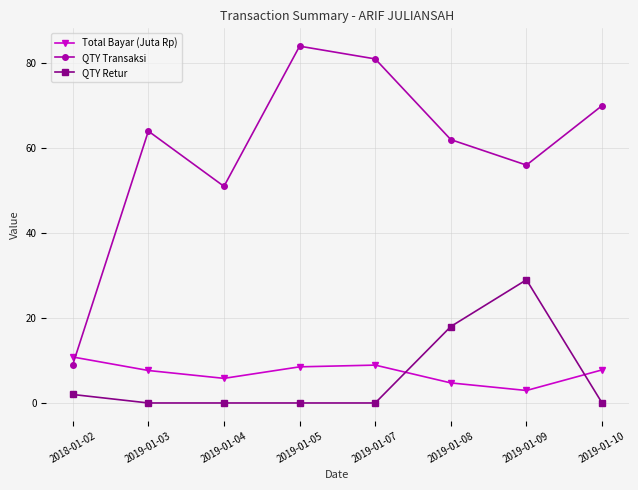

The value of QTY Transaksi at 2019-01-08 is 15.5. True or false?

False